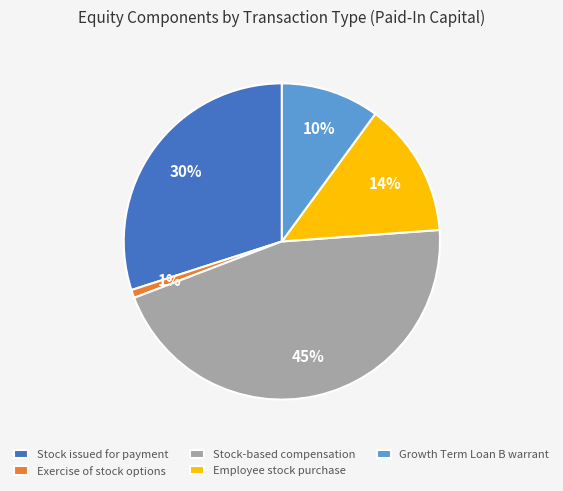

The Stock-based compensation slice represents 45% of the pie. True or false?

True